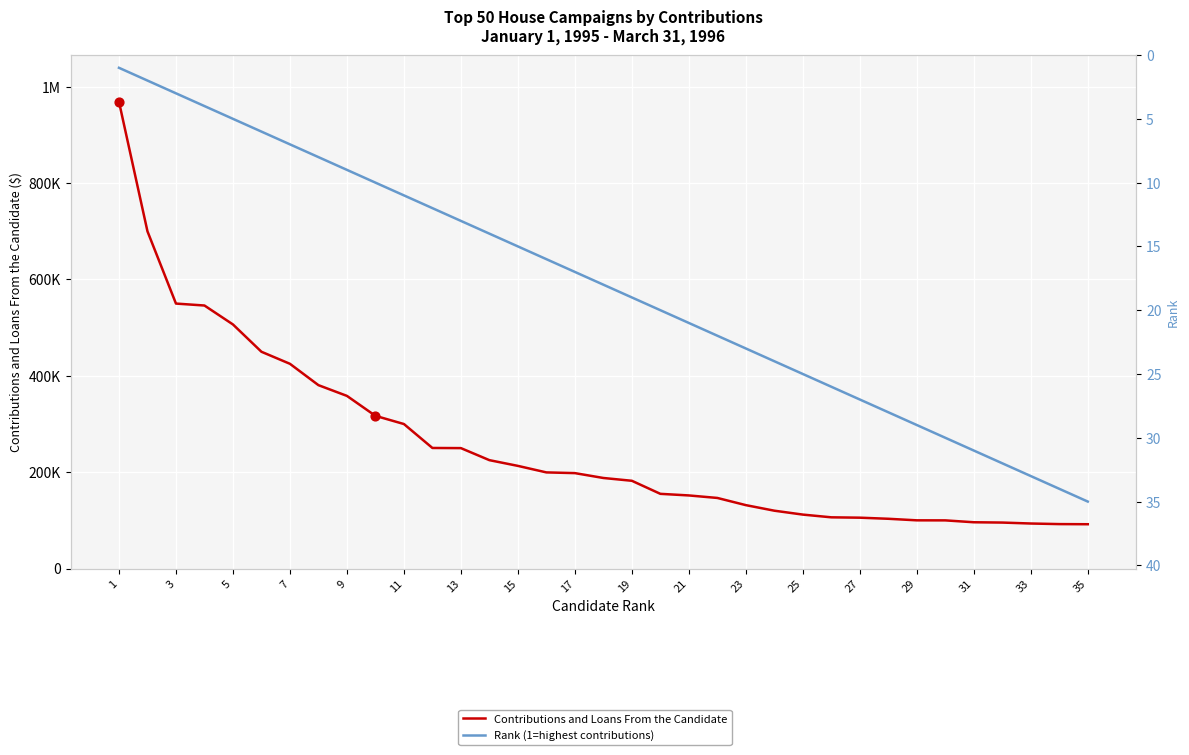

Is the value of Contributions and Loans From the Candidate at 21 greater than the value of Rank (1=highest contributions) at 33?

Yes